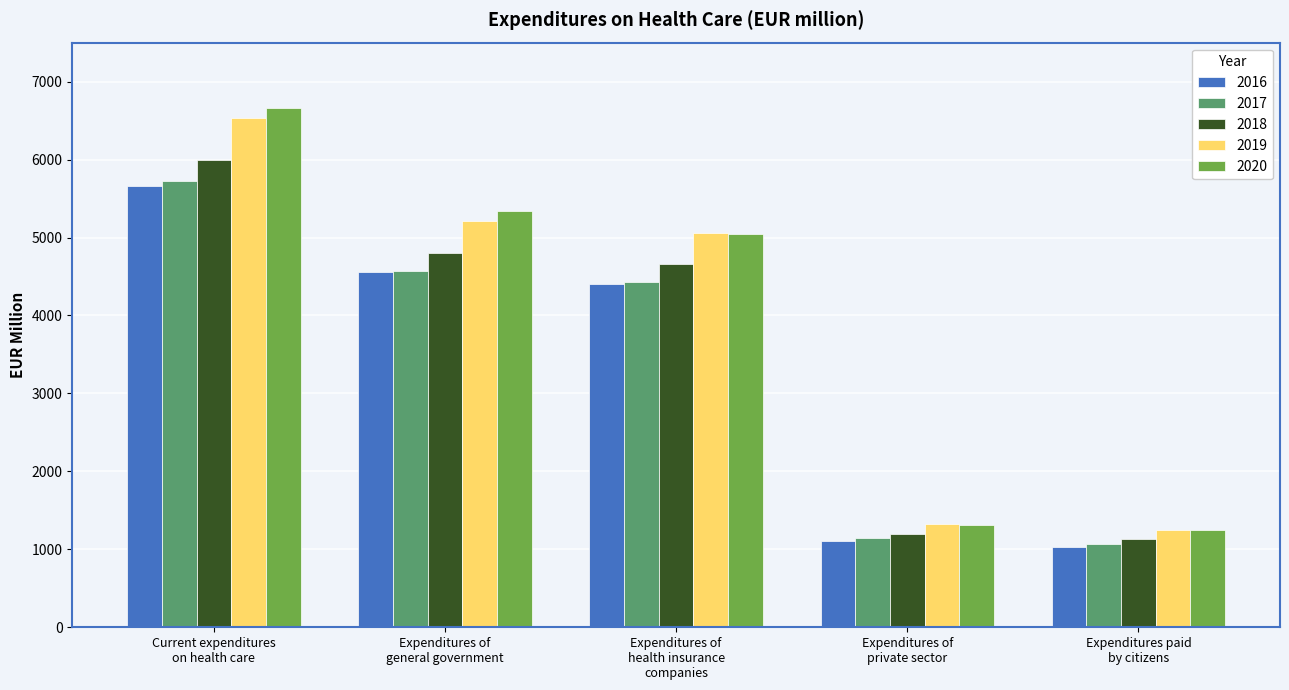

What is the average value of the 2016 series?

3353.1